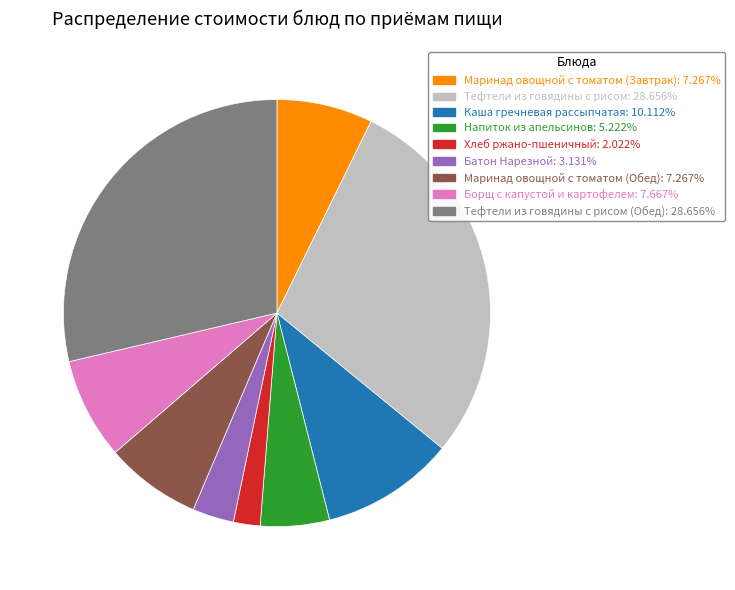

Count the number of slices in the pie.

9